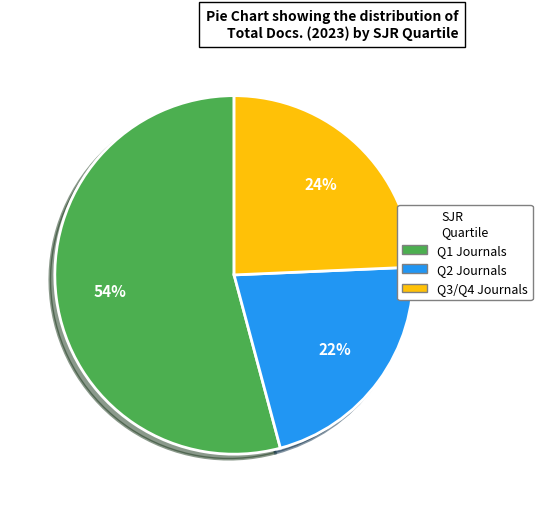

Is there any slice that represents more than half of the pie?

Yes